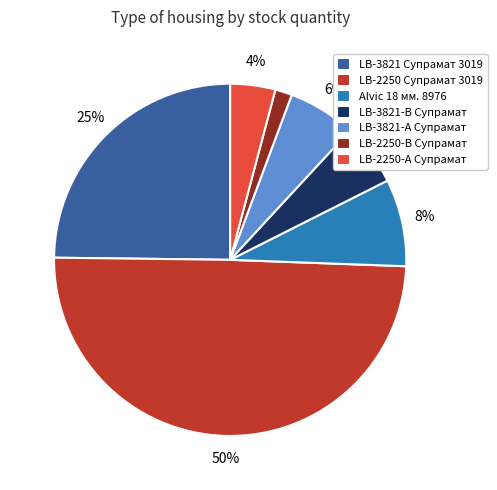

How many segments does this pie chart have?

7